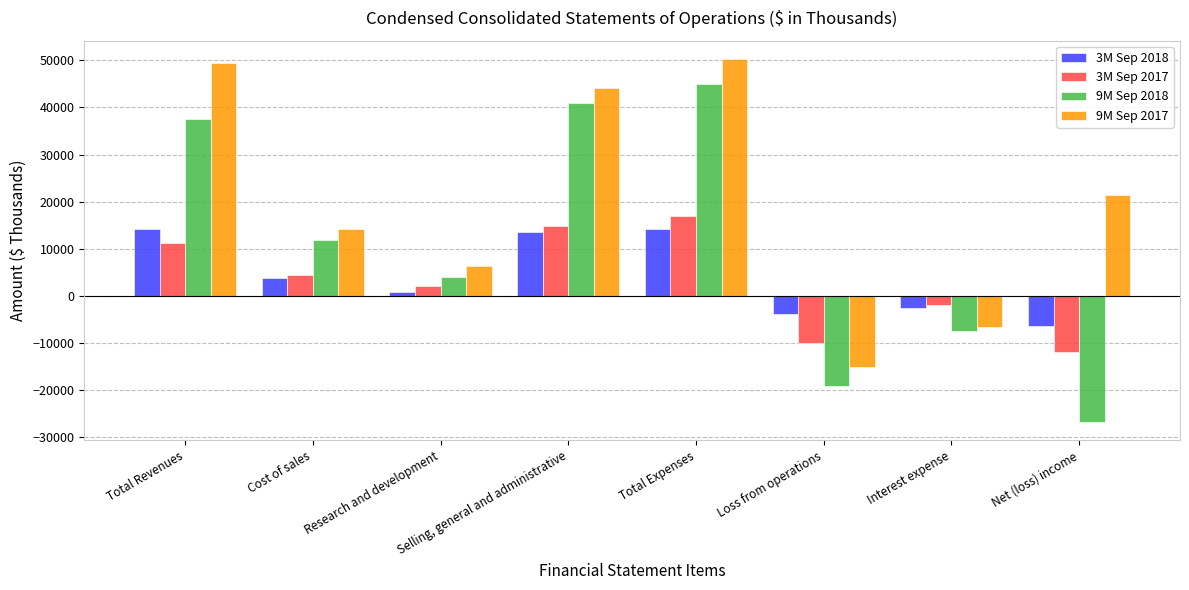

What is the spread (max minus min) of values at Interest expense?

5705